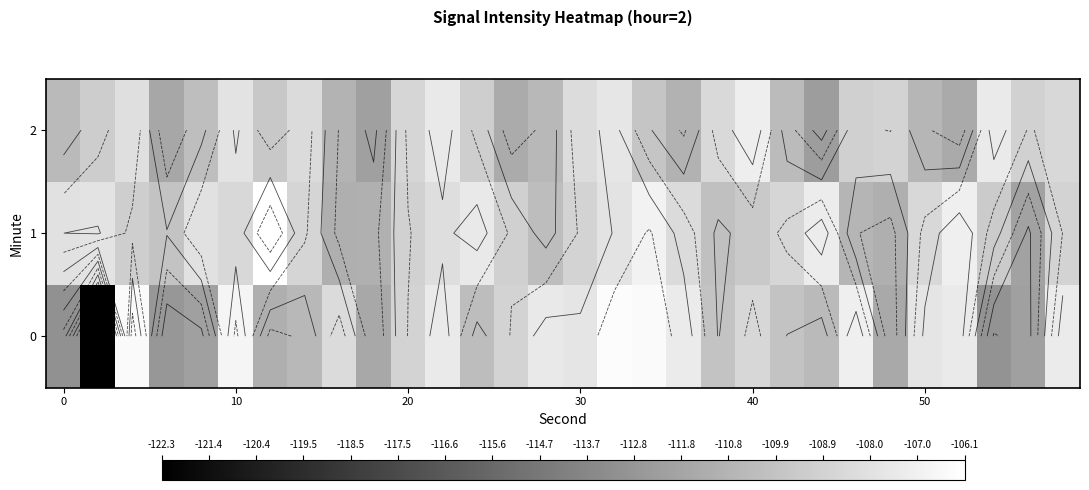

What is the total value across all series at 12?

-327.0